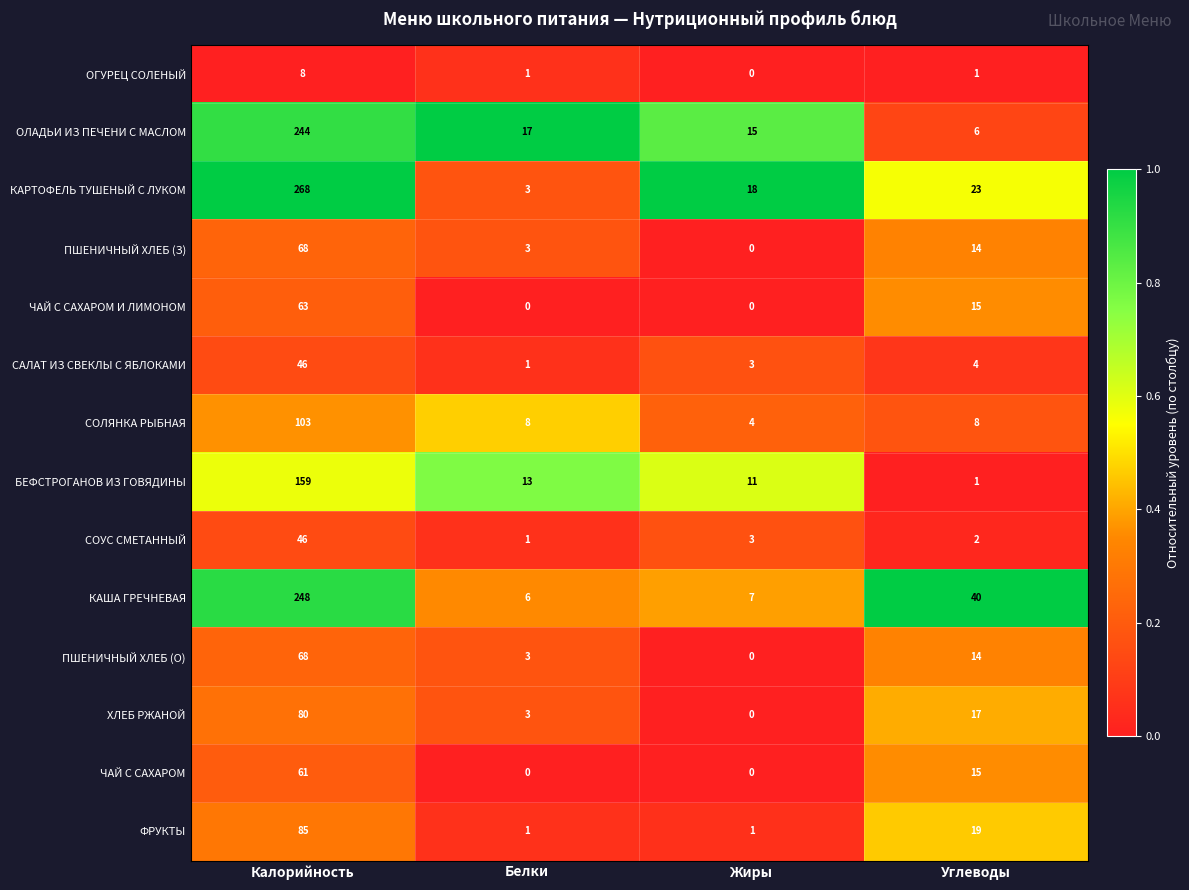

What is the sum of all ЧАЙ С САХАРОМ И ЛИМОНОМ values?

78